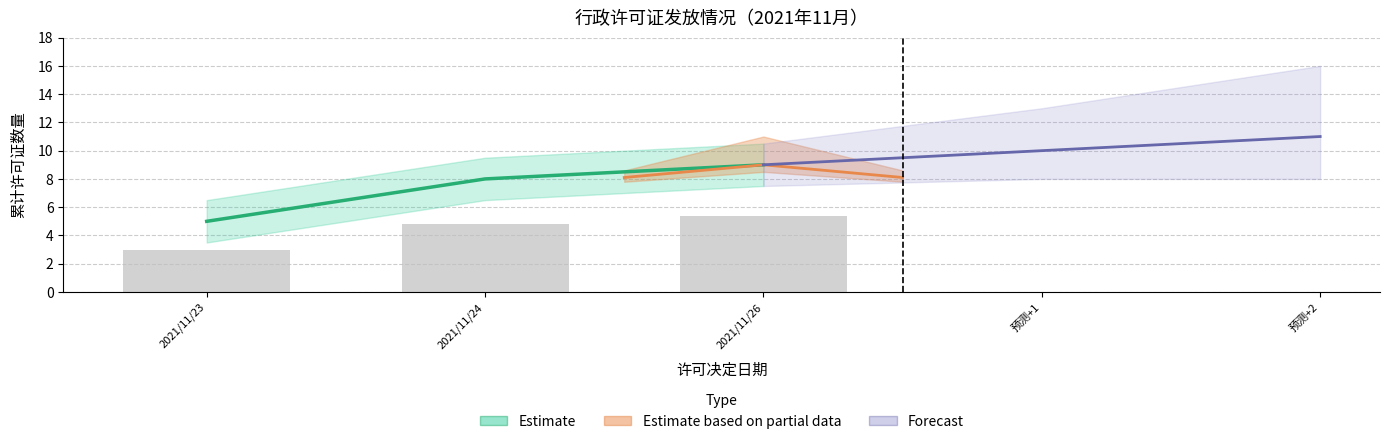

The Estimate series shows 8.0 at 2021/11/24. True or false?

True